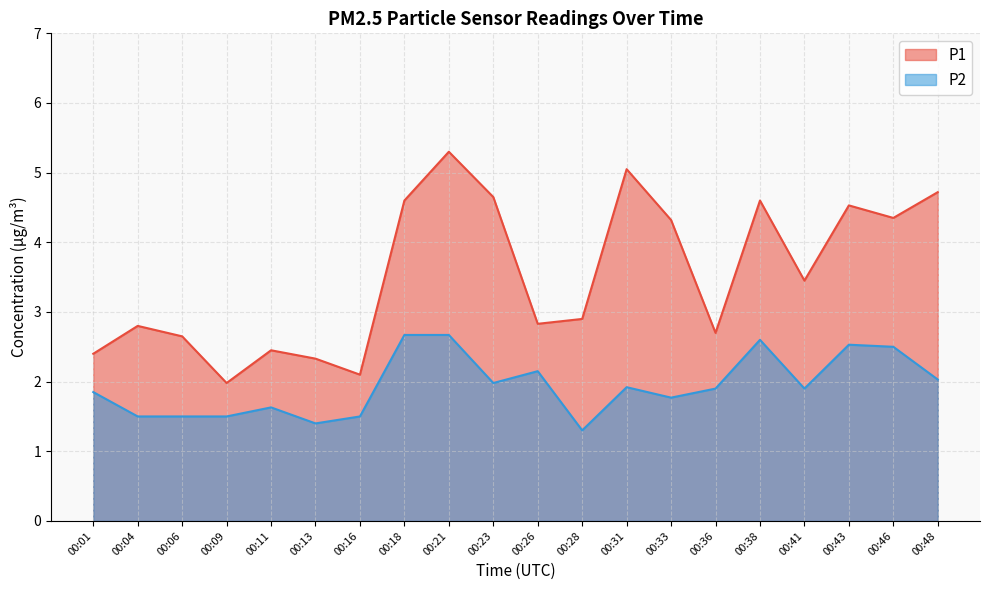

Does the chart have visible grid lines?

Yes